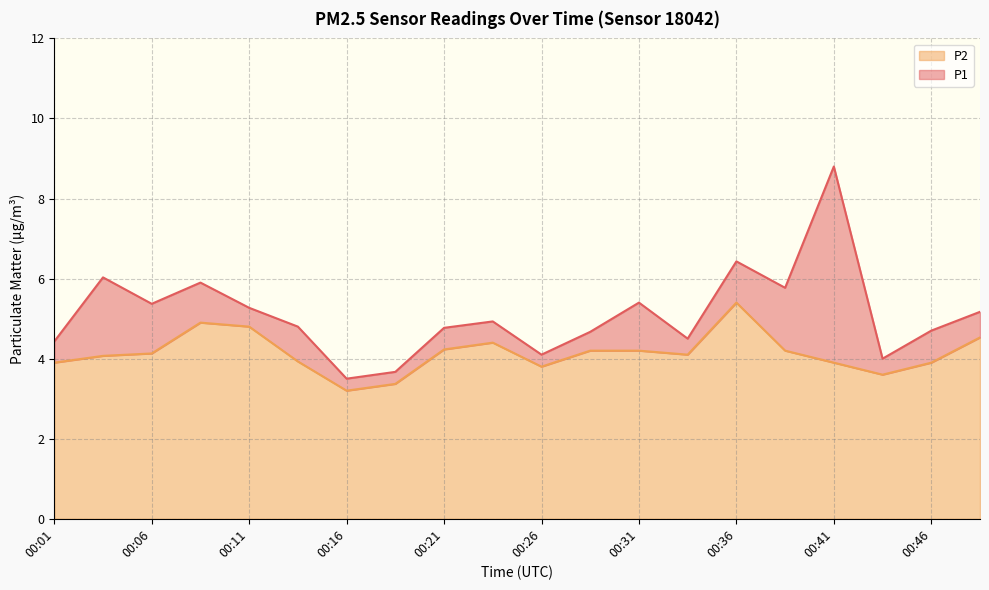

Does the chart have visible grid lines?

Yes